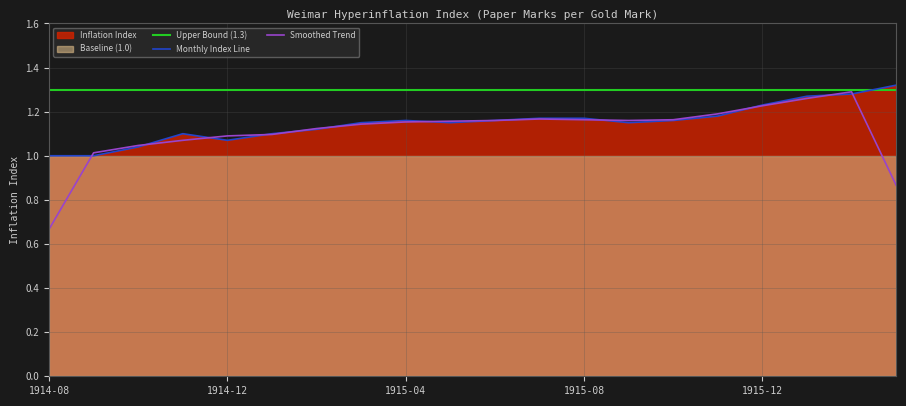

What is the smallest value displayed?

0.7